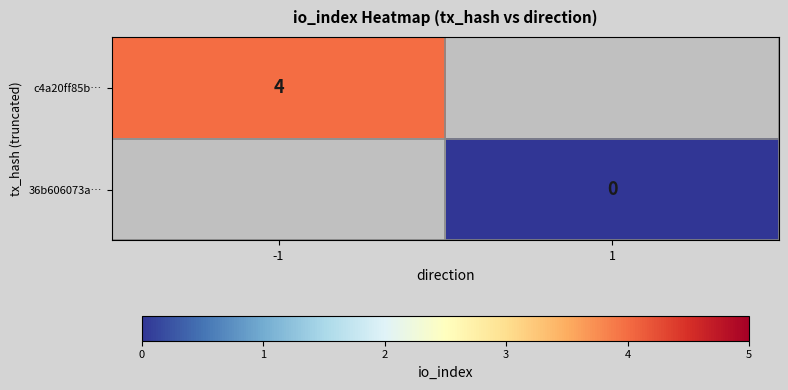

The c4a20ff85b… series shows 6 at -1. True or false?

False